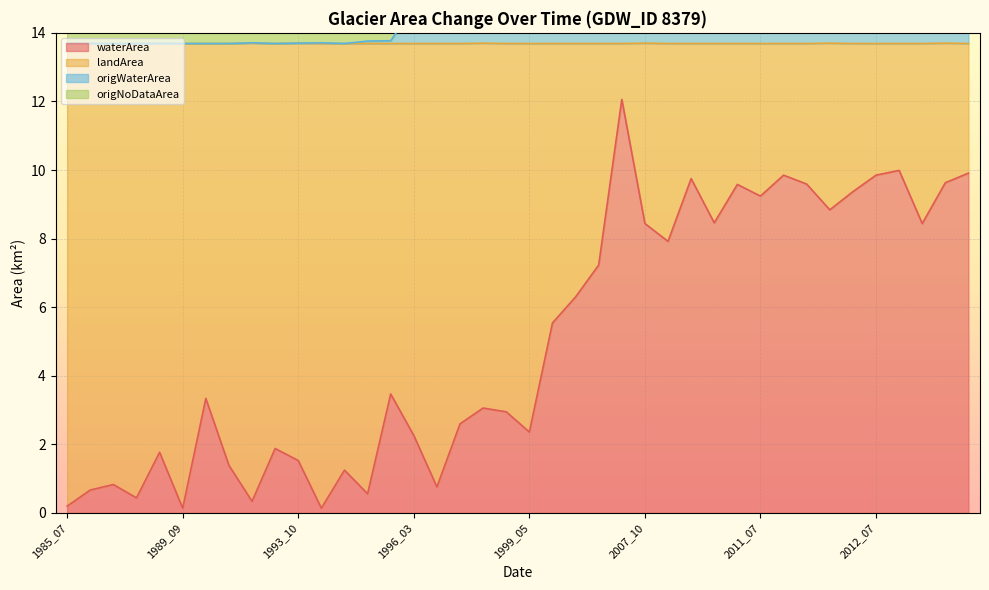

The value of waterArea at 1989_09 is 0.2. True or false?

False